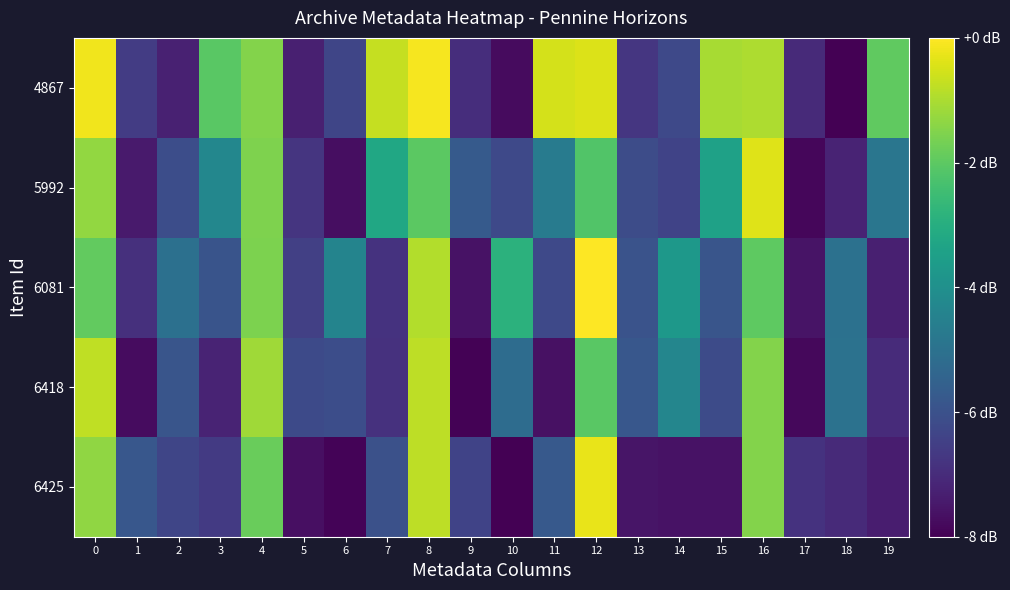

At which category does the chart reach its minimum across all series?

10